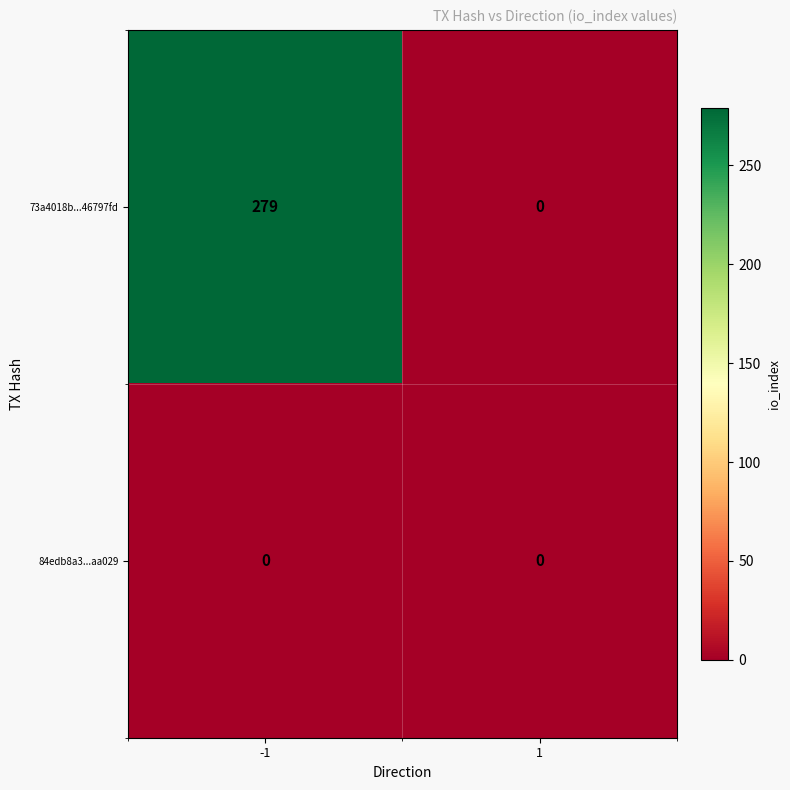

Which category has the highest value across all series?

-1